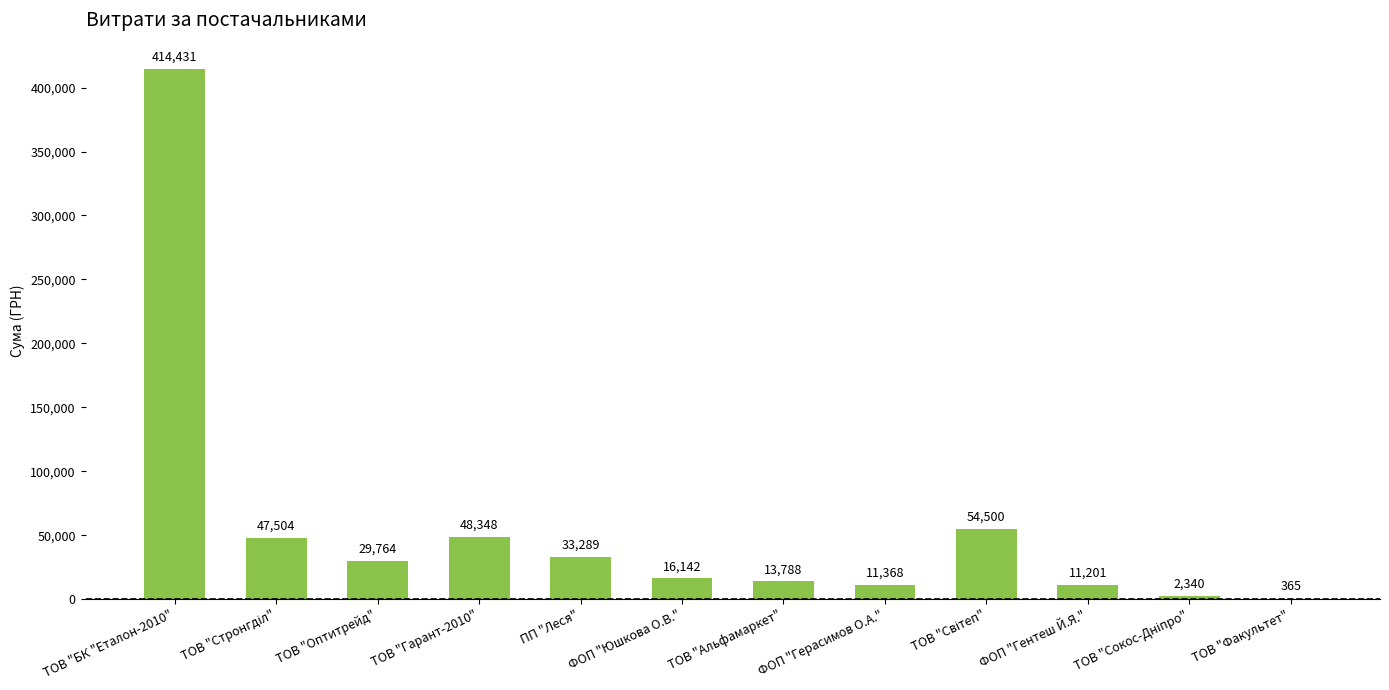

What is the maximum value shown in the chart?

414430.6